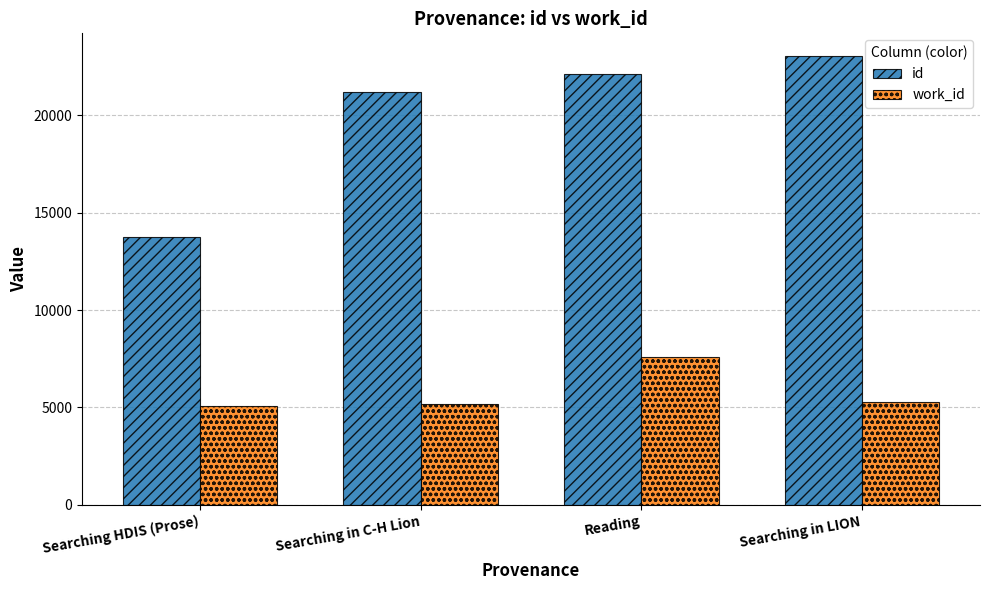

Which series has the largest total across all categories?

id